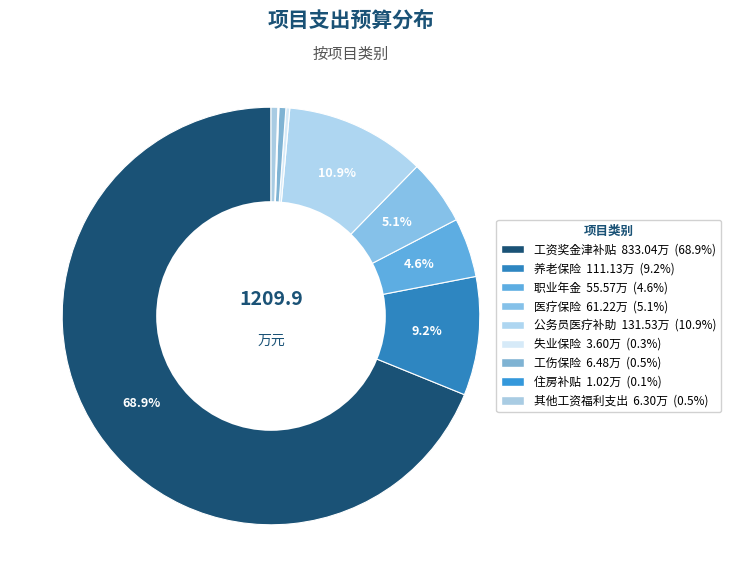

Is 医疗保险 the majority of the pie?

No